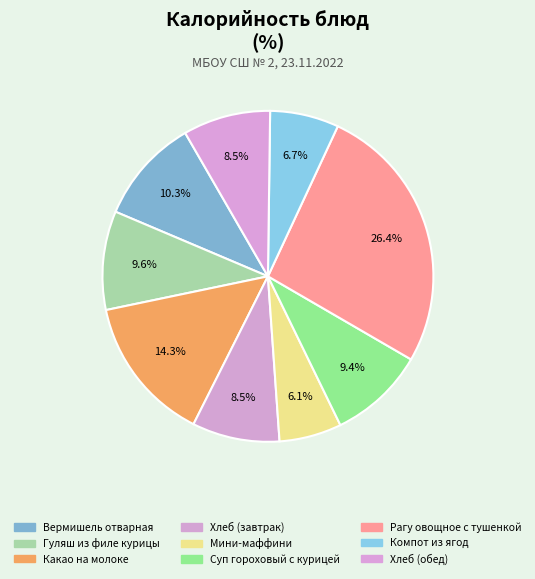

What percentage is the Гуляш из филе курицы slice, to the nearest percent?

10%